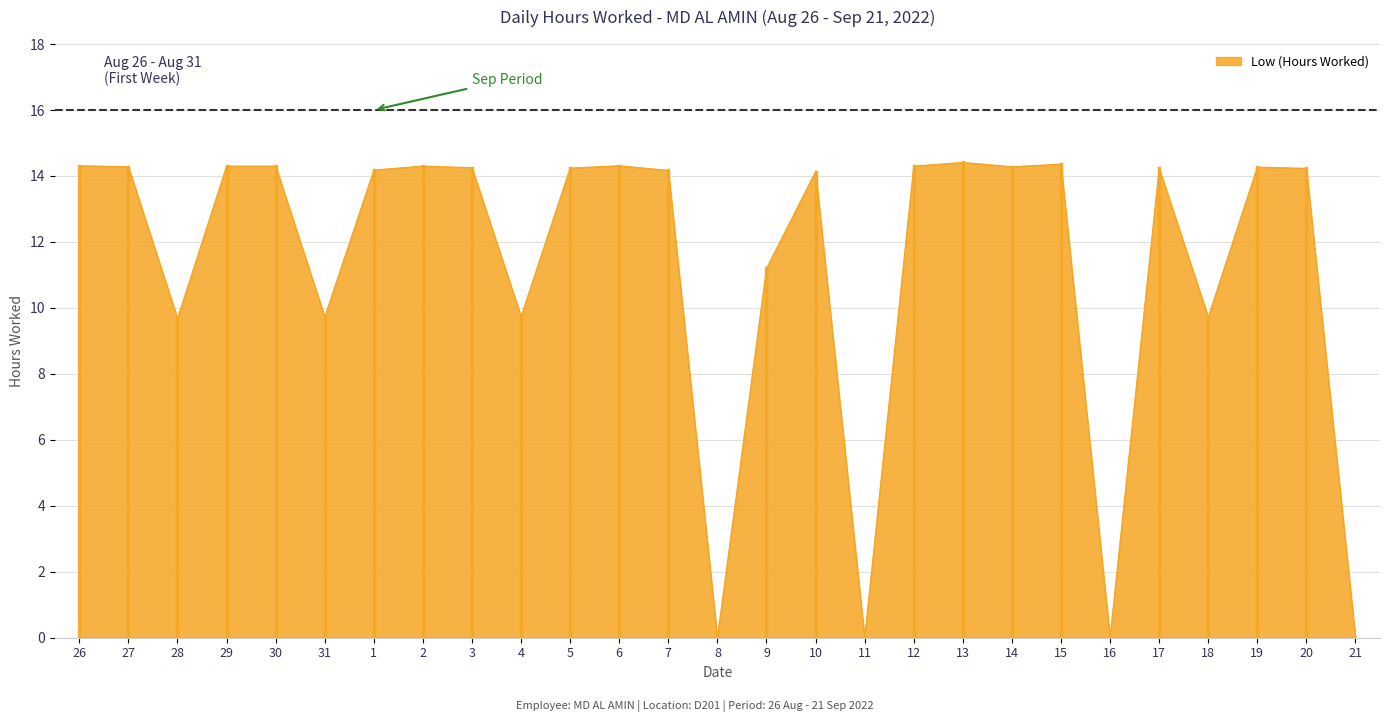

Where is the first local minimum?

28